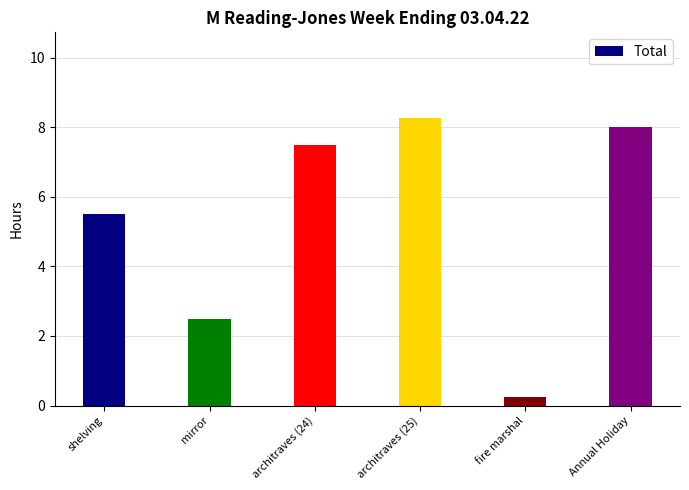

What is the approximate value at Annual Holiday?

8.0